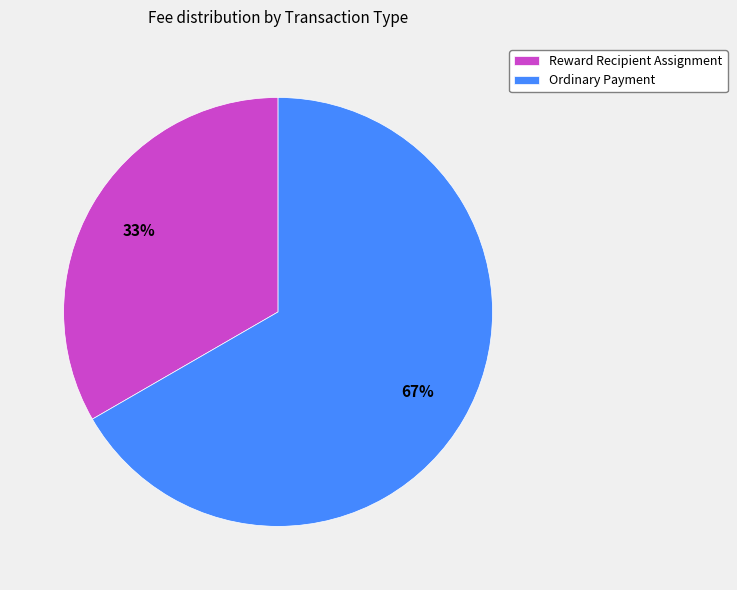

Is it true that Ordinary Payment is 53% of the pie?

False